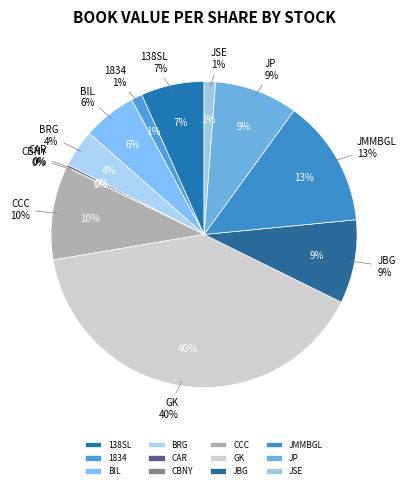

Is it true that JMMBGL is 13% of the pie?

True